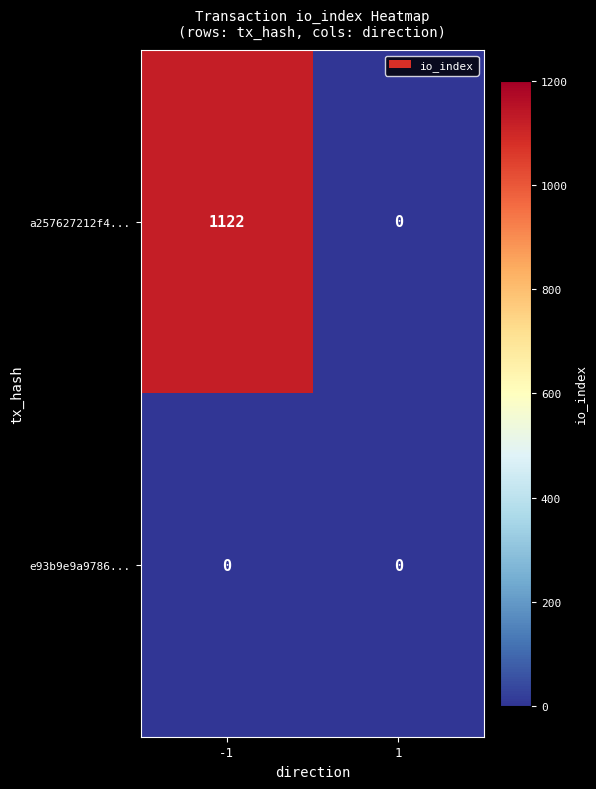

The a257627212f4... series shows 0 at 1. True or false?

True